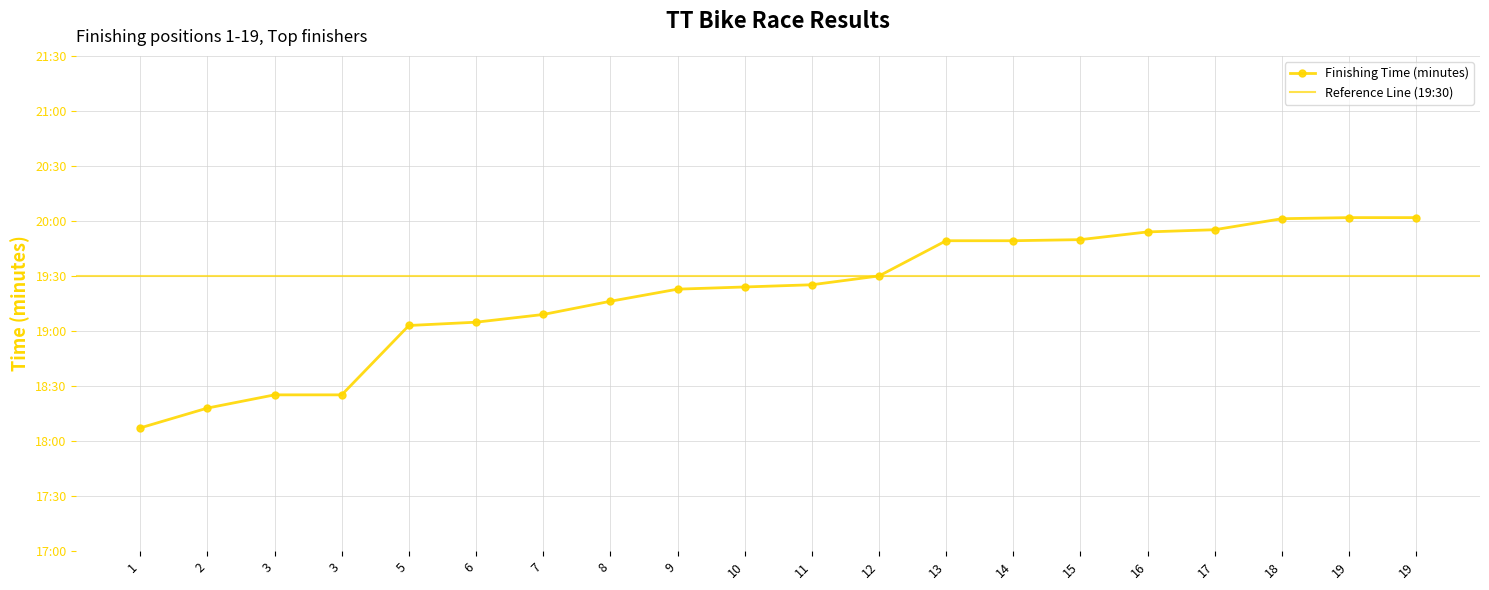

Reading right to left, transcribe all the data shown in this chart.

20.0	20.0	20.0	19.9	19.9	19.8	19.8	19.8	19.5	19.4	19.4	19.4	19.3	19.1	19.1	19.1	18.4	18.4	18.3	18.1